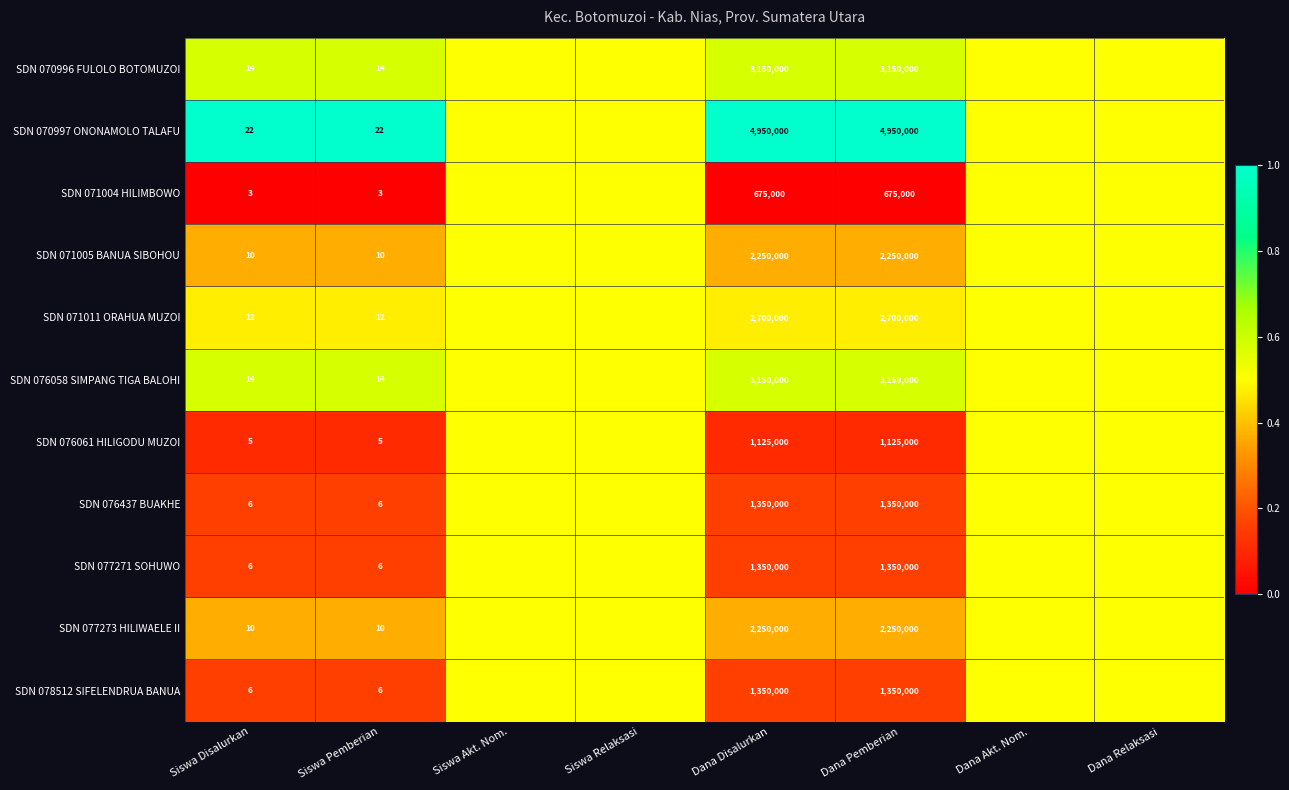

Is it true that SDN 070997 ONONAMOLO TALAFU equals 1819983.7 at Dana Disalurkan?

False